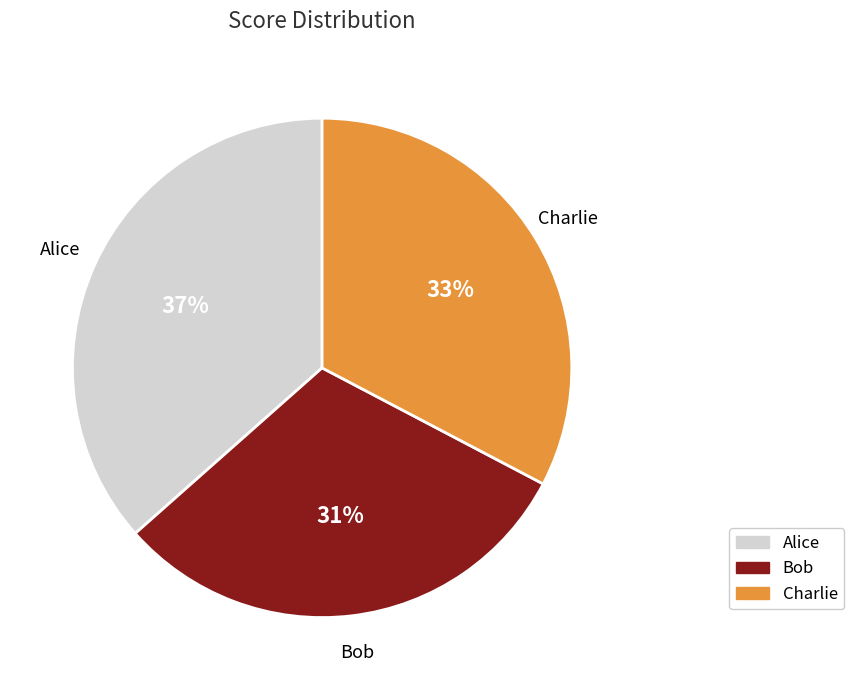

Between Bob and Alice, which is larger?

Alice